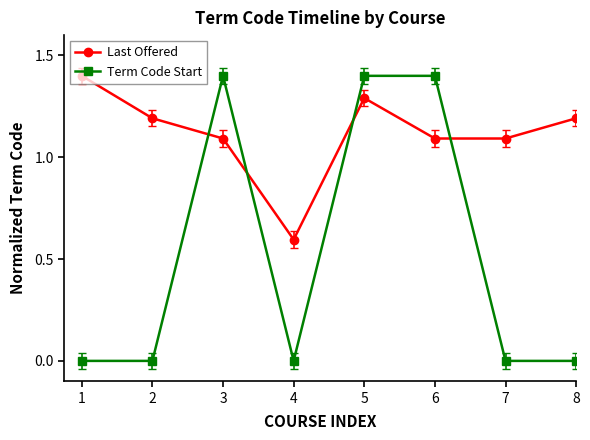

What is the total value across all series at 8?

1.2